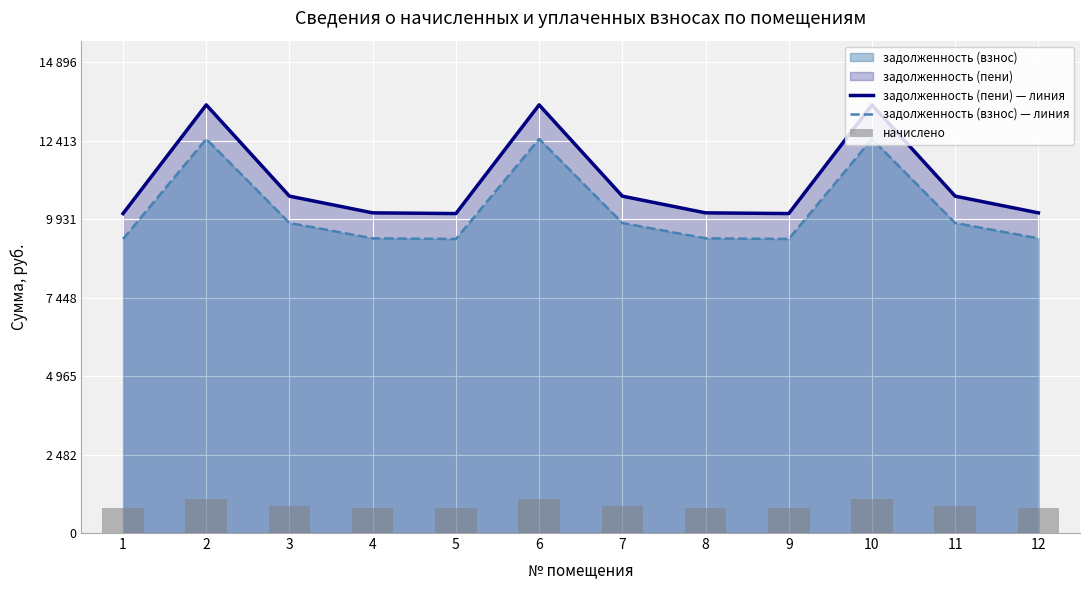

Rank the series at 10 from highest to lowest value.

задолженность (пени) — линия, задолженность (взнос) — линия, начислено